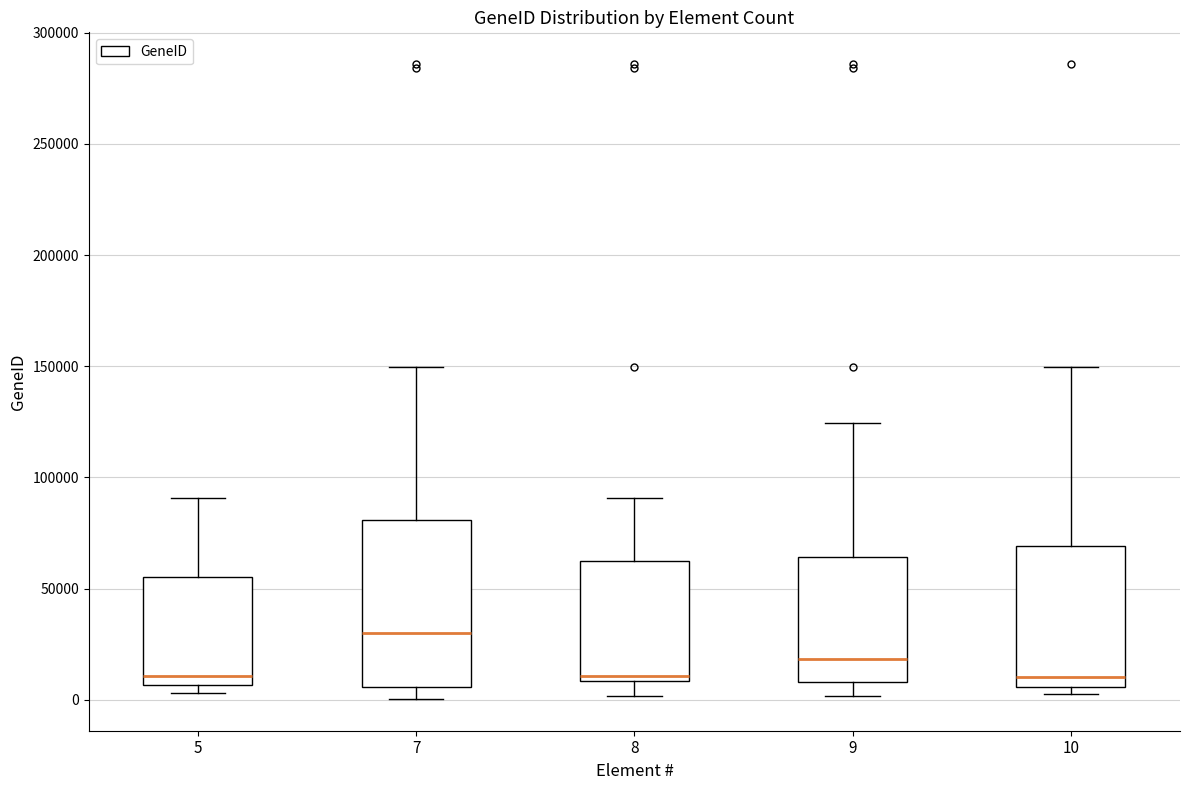

Where does the lower whisker of the box at x = 7 end on the y-axis? The values are not printed on the chart, so give them approximately, as read against the axis.

0